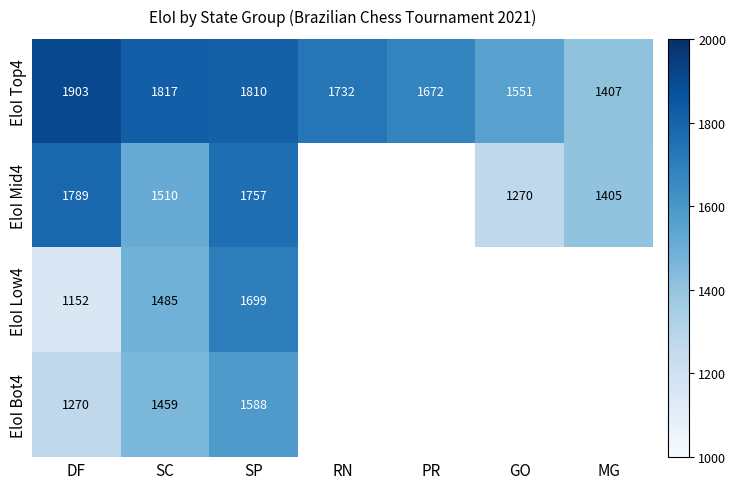

Is the value of EloI Mid4 at SC greater than the value of EloI Bot4 at SP?

No